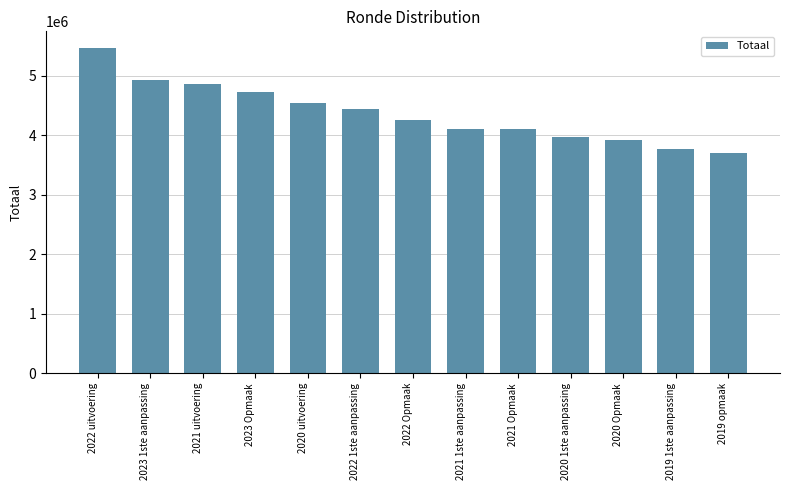

What is the value of the 2nd bar from the left?

4927560